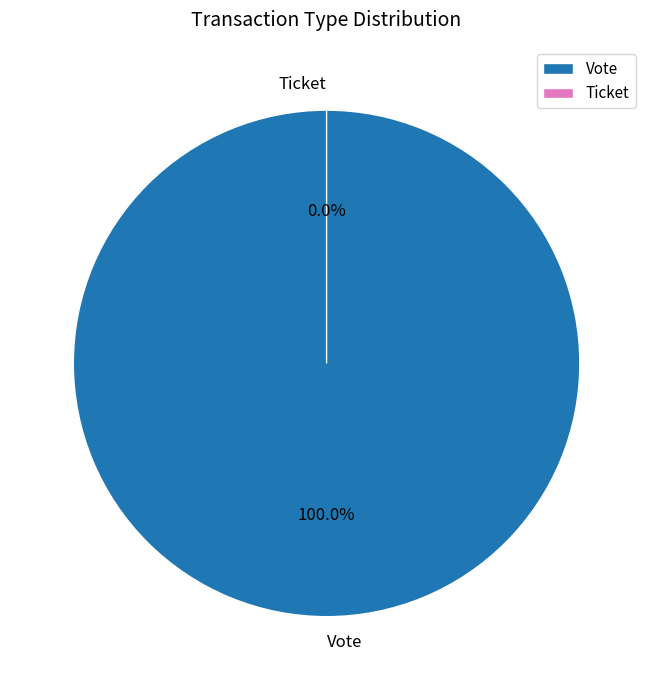

True or false: Vote accounts for 99% of the total.

False